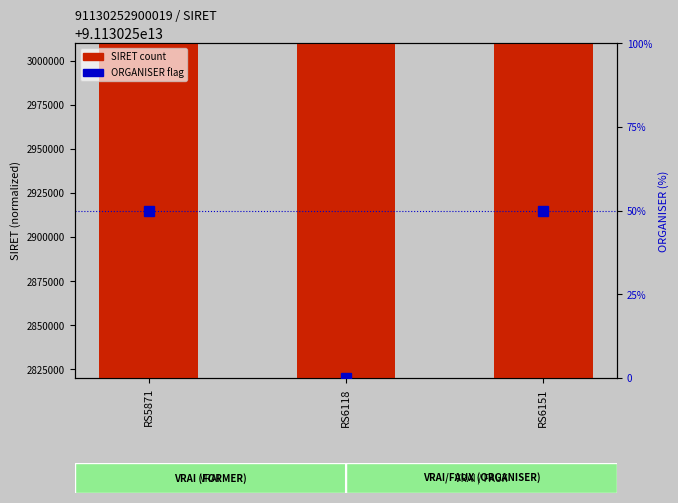

Which series has the largest range (max minus min)?

SIRET count